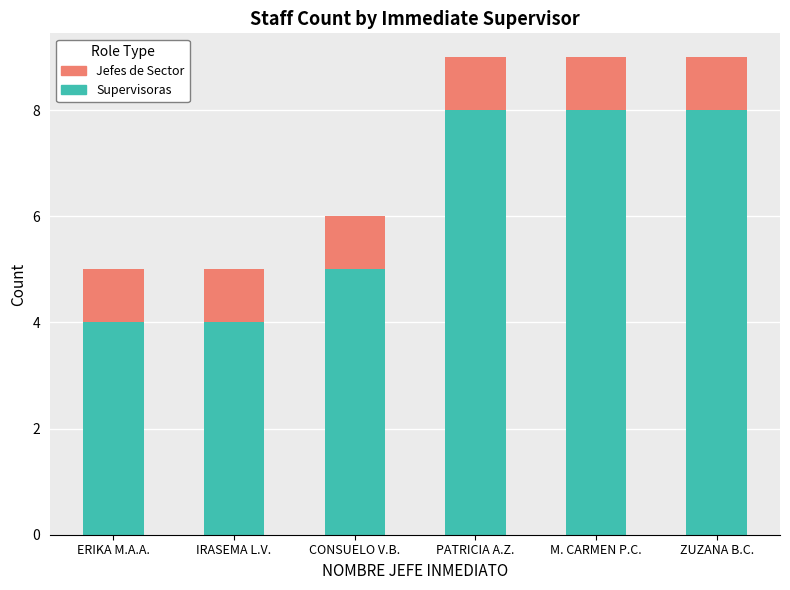

Reading right to left, list the values for the Supervisoras series.

8	8	8	5	4	4